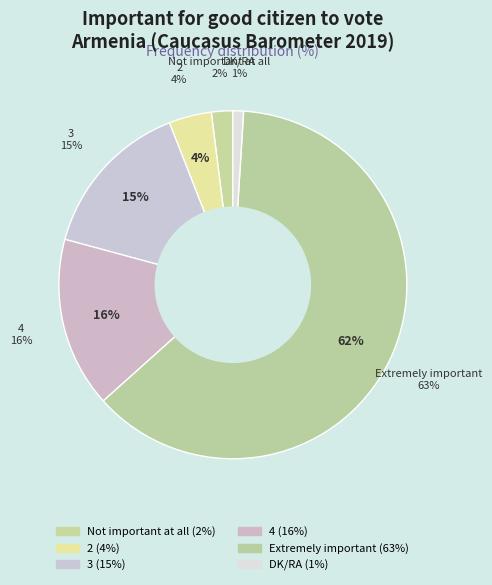

The DK/RA slice represents 1% of the pie. True or false?

True